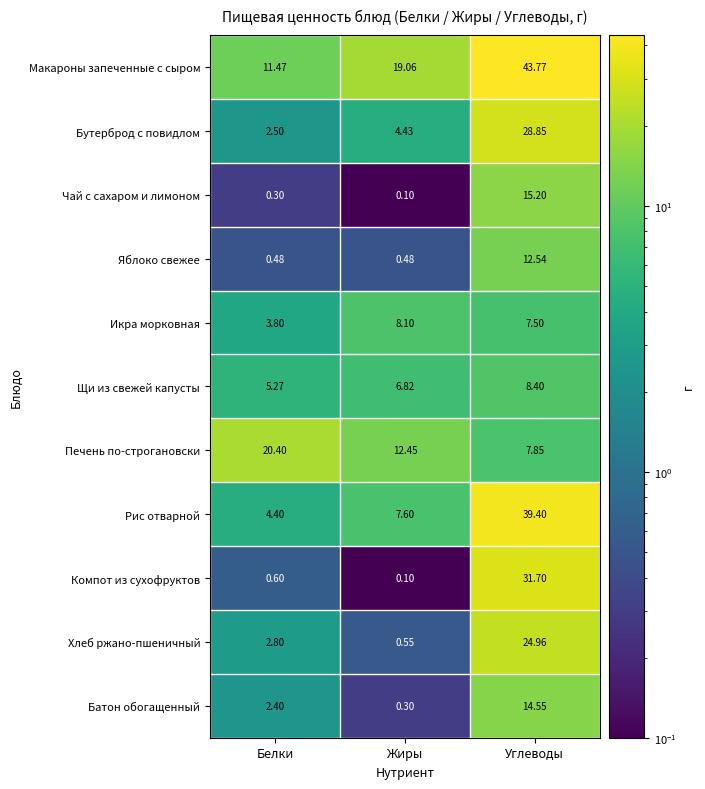

Which category has the lowest value in the Печень по-строгановски series?

Углеводы